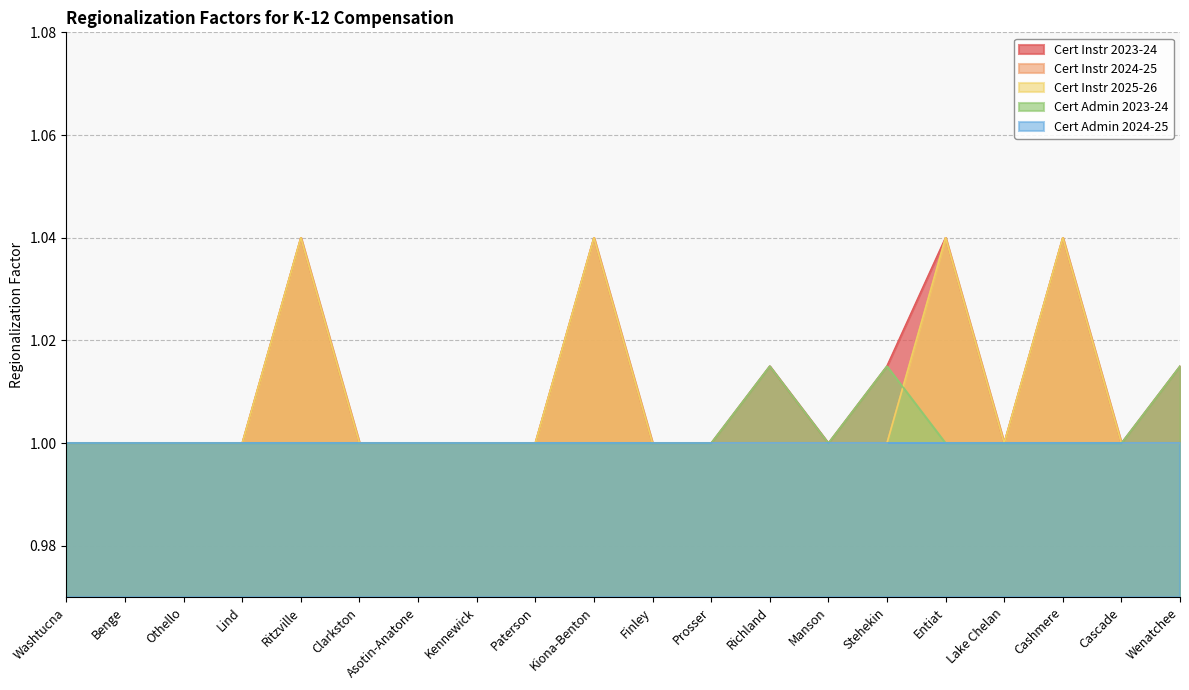

Rank the categories by Cert Instr 2023-24 value from highest to lowest.

Ritzville, Kiona-Benton, Entiat, Cashmere, Richland, Stehekin, Wenatchee, Washtucna, Benge, Othello, Lind, Clarkston, Asotin-Anatone, Kennewick, Paterson, Finley, Prosser, Manson, Lake Chelan, Cascade